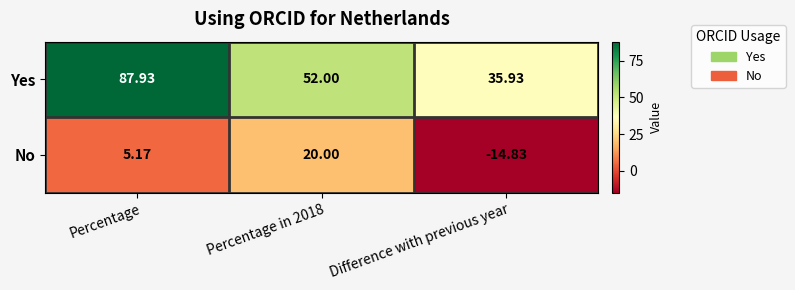

Which category has the lowest value across all series?

Difference with previous year